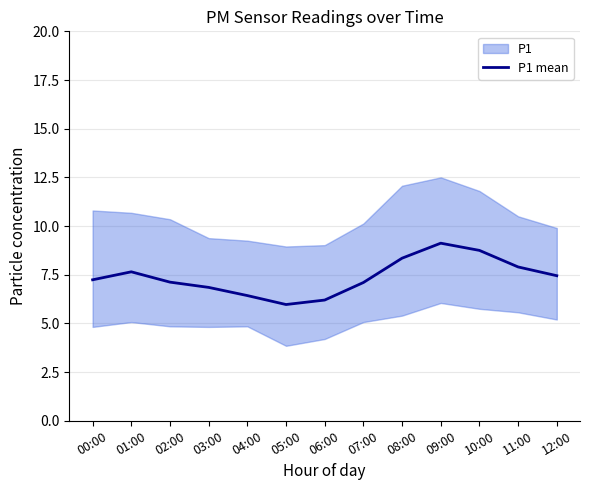

Reading left to right, list all the values displayed in this chart.

7.2	7.7	7.1	6.8	6.4	6.0	6.2	7.1	8.3	9.1	8.8	7.9	7.5